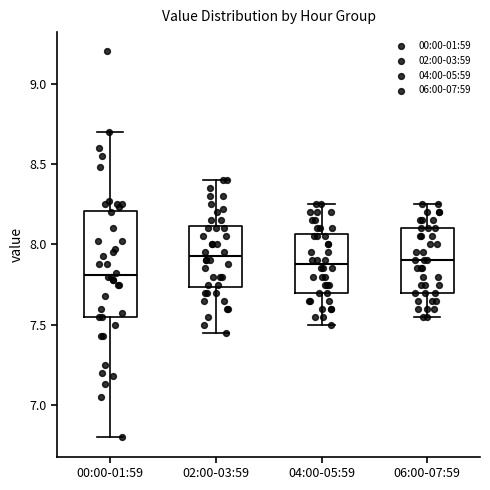

Where does the upper whisker of the box for 04:00-05:59 end on the y-axis? The values are not printed on the chart, so give them approximately, as read against the axis.

8.25